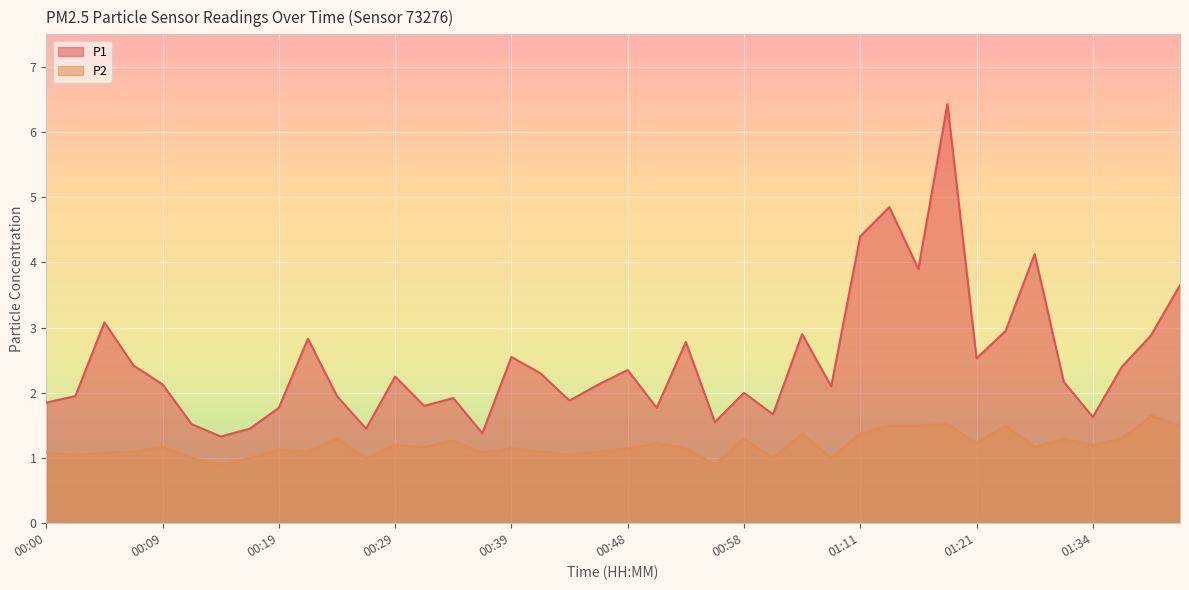

Which has a higher value, 01:37 or 00:09?

01:37